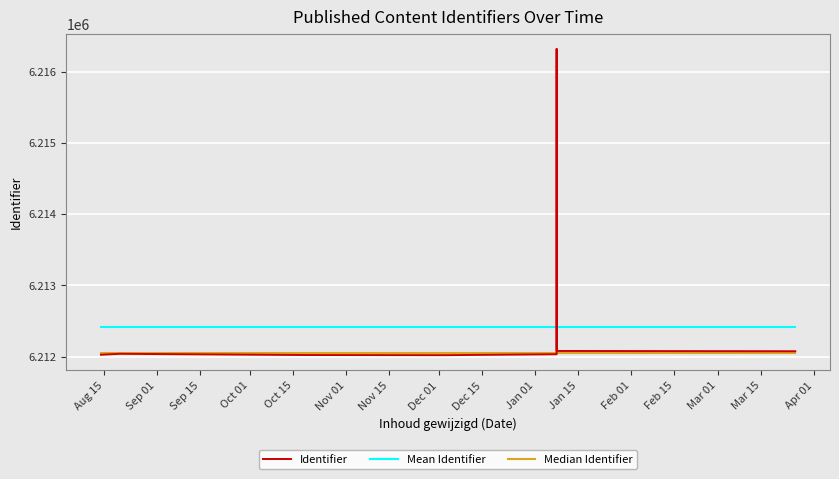

What is the spread (max minus min) of values at Aug 15?

394.4